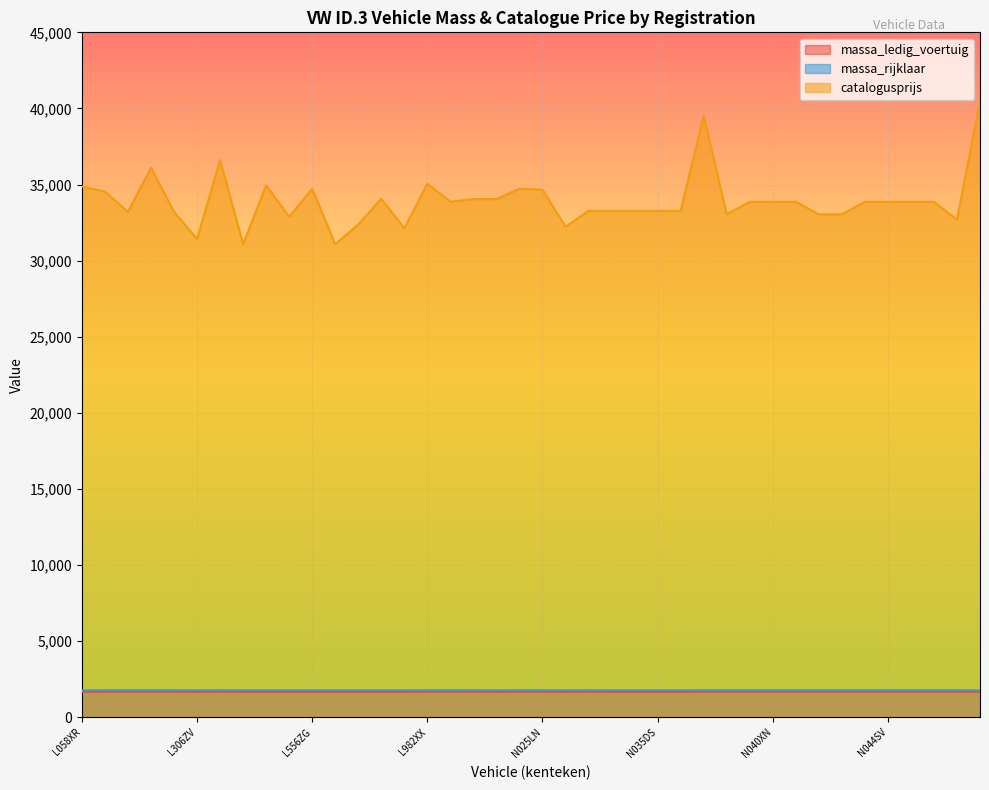

True or false: massa_ledig_voertuig and catalogusprijs intersect in this chart.

False